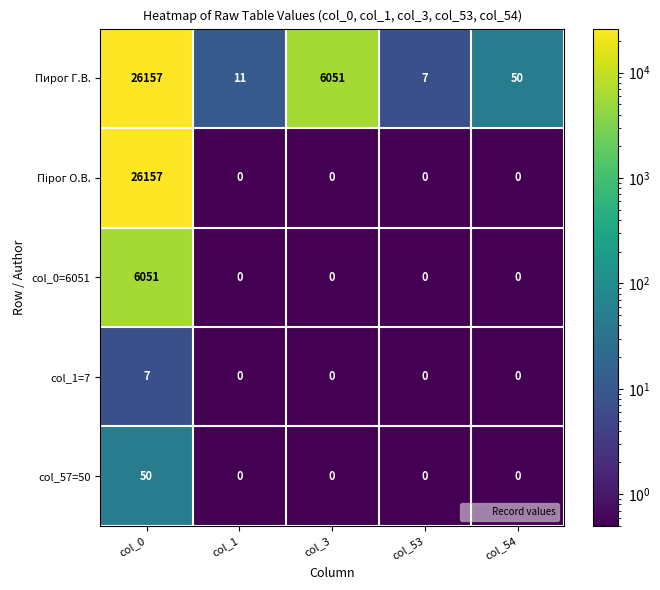

How many categories are shown in the chart?

5